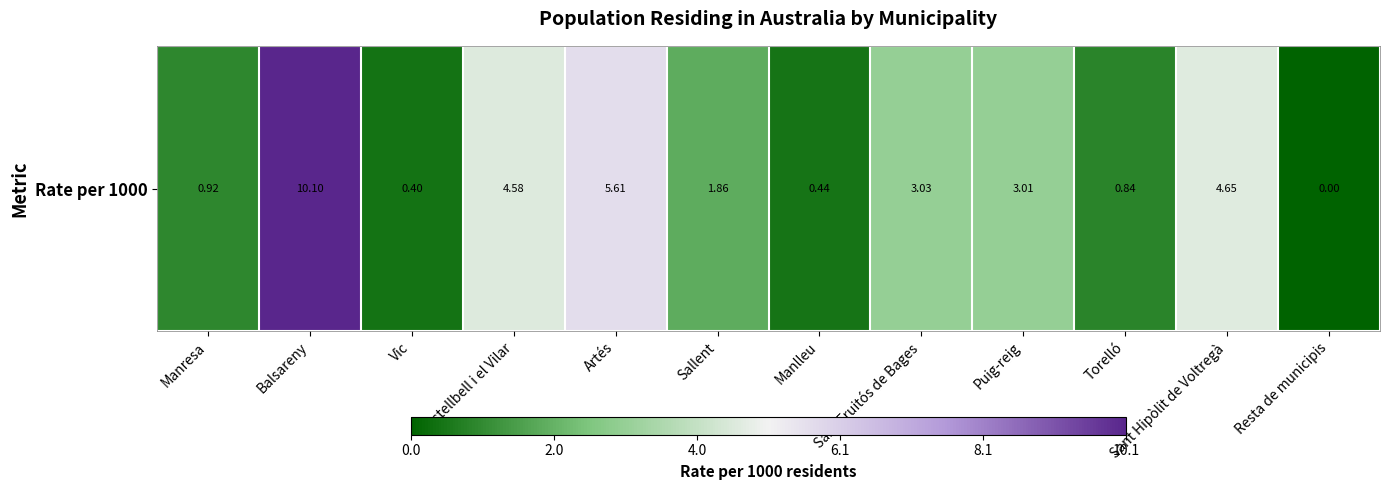

Reading left to right, transcribe all the data shown in this chart.

Manresa=0.9	Balsareny=10.1	Vic=0.4	Castellbell i el Vilar=4.6	Artés=5.6	Sallent=1.9	Manlleu=0.4	Sant Fruitós de Bages=3.0	Puig-reig=3.0	Torelló=0.8	Sant Hipòlit de Voltregà=4.7	Resta de municipis=0.0